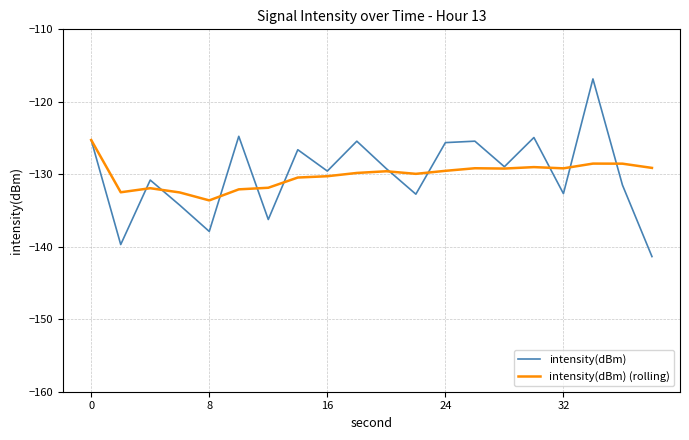

List the series in order of their peak value, highest first.

intensity(dBm), intensity(dBm) (rolling)